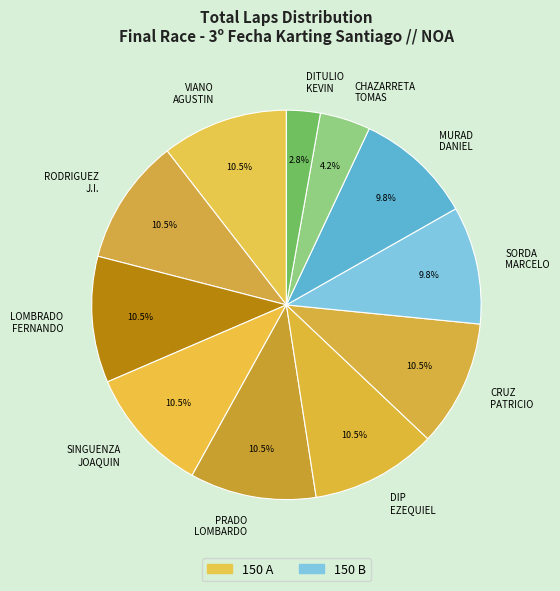

Which slice is the smallest?

DITULIO KEVIN